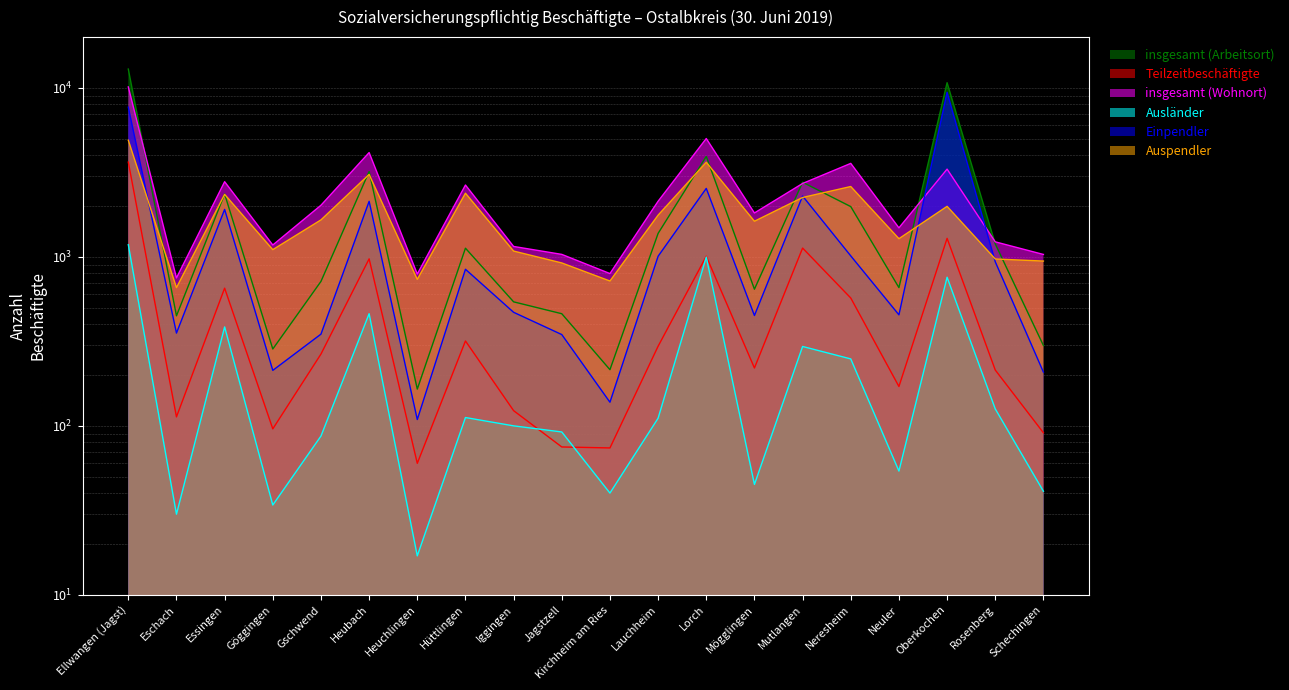

Is it true that Einpendler equals 2133 at Heubach?

True